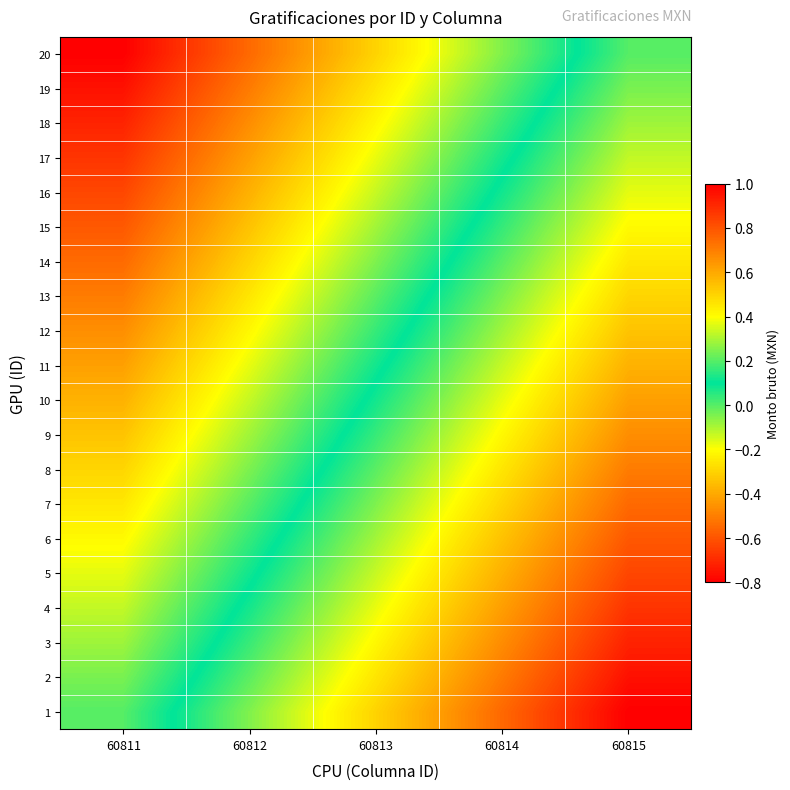

At which category is the sum across all series the highest?

60815